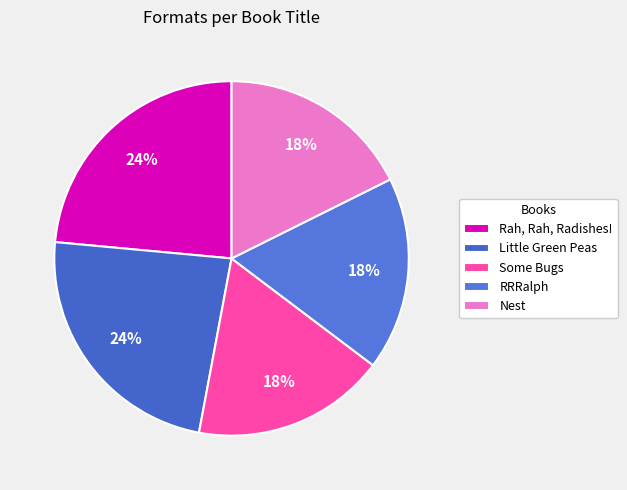

To the nearest percent, what is the combined percentage of Some Bugs and RRRalph?

35%